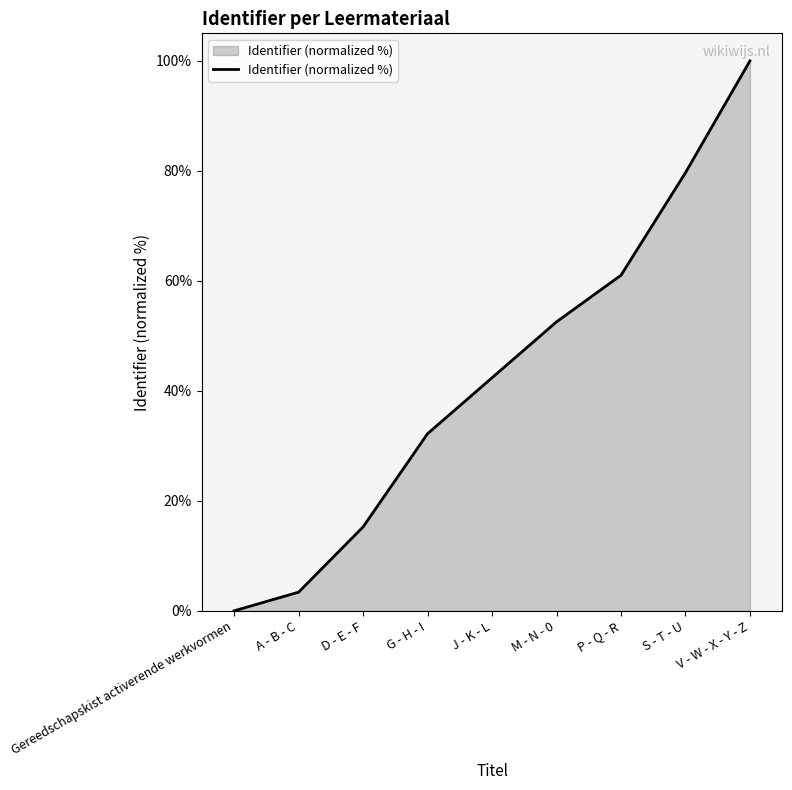

True or false: the data shows 5.0 at D - E - F.

False